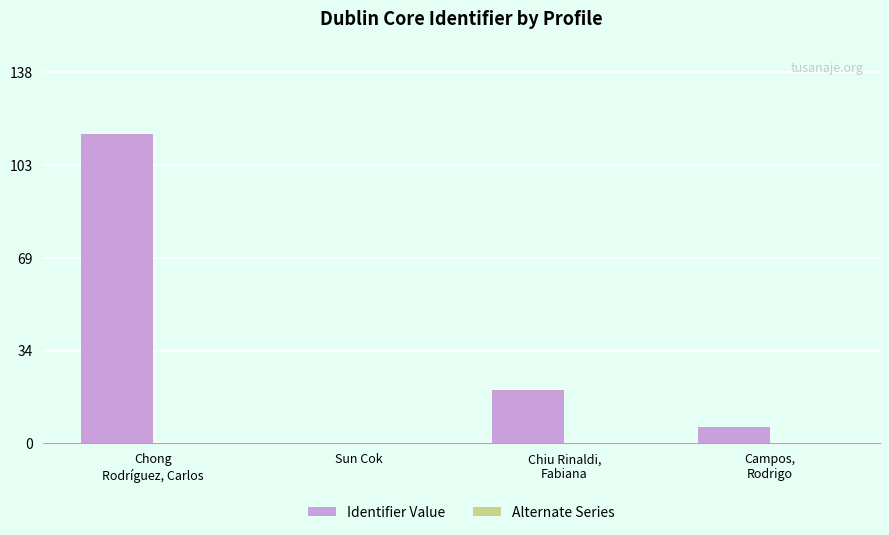

Between Campos,
Rodrigo and Chong
Rodríguez, Carlos, which is larger?

Chong
Rodríguez, Carlos